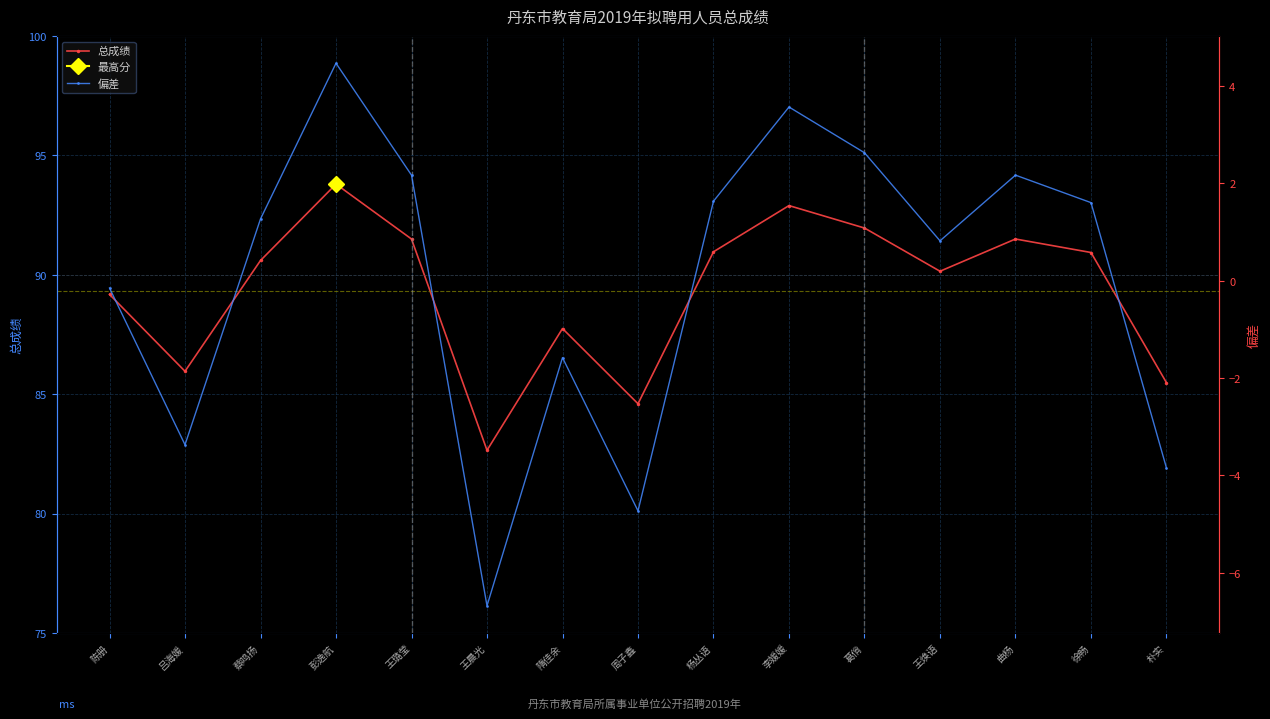

What is the value of the 总成绩 point at the 11th from the left?

92.0